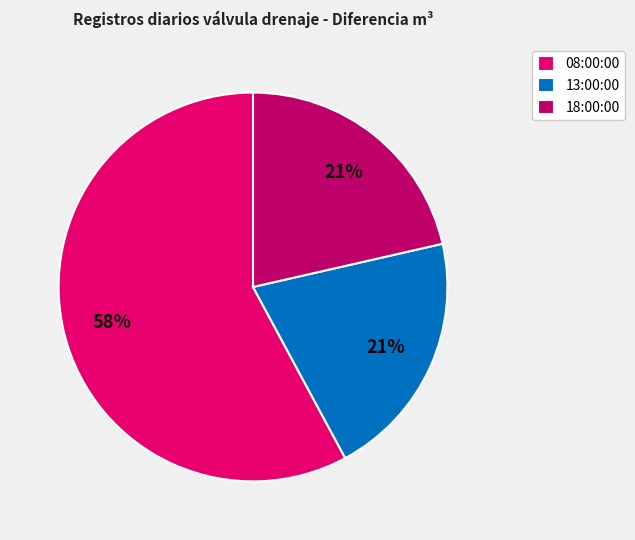

Do 13:00:00 and 18:00:00 together represent more than half of the pie?

No